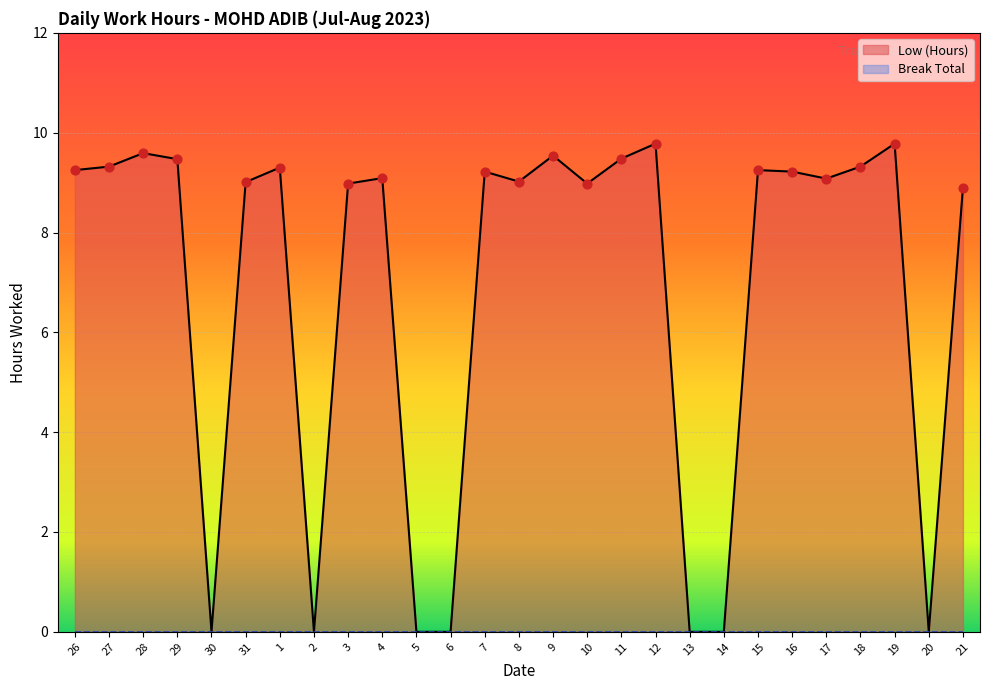

What is the change in value from 29 to 8?

-0.5